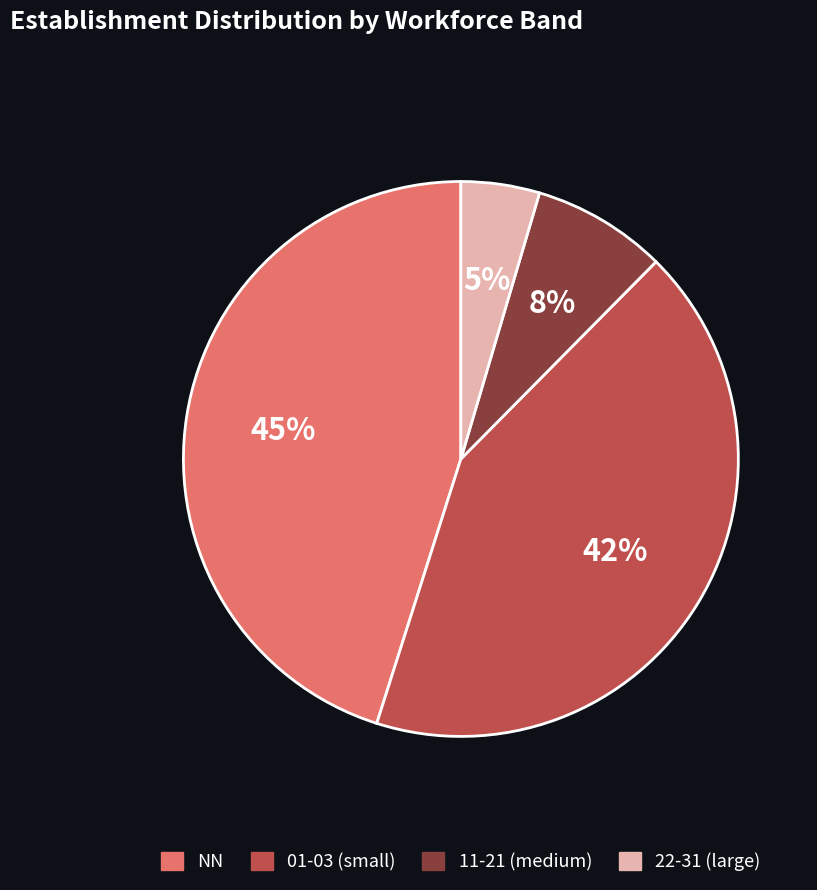

To the nearest percent, what portion does 11-21 (medium) represent?

8%